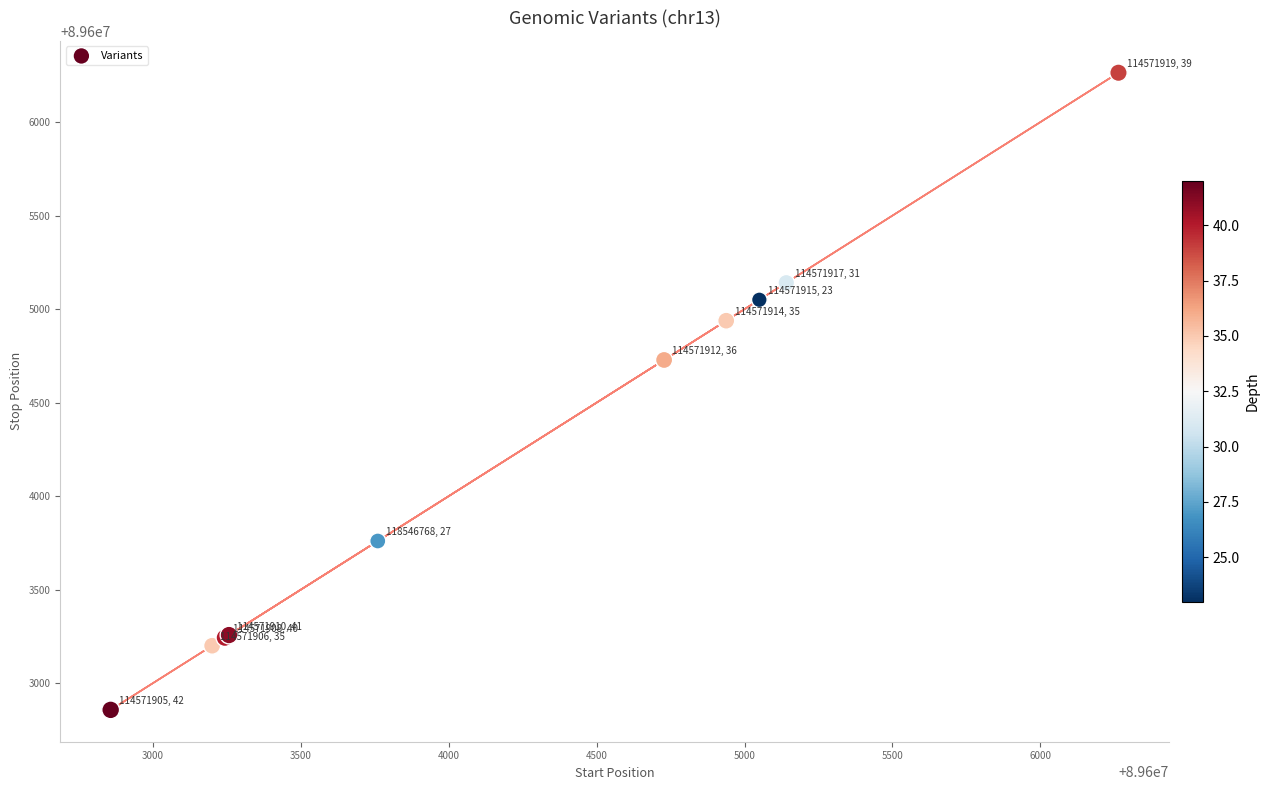

What Y value in the scatter plot is closest to 89604561?

89604729